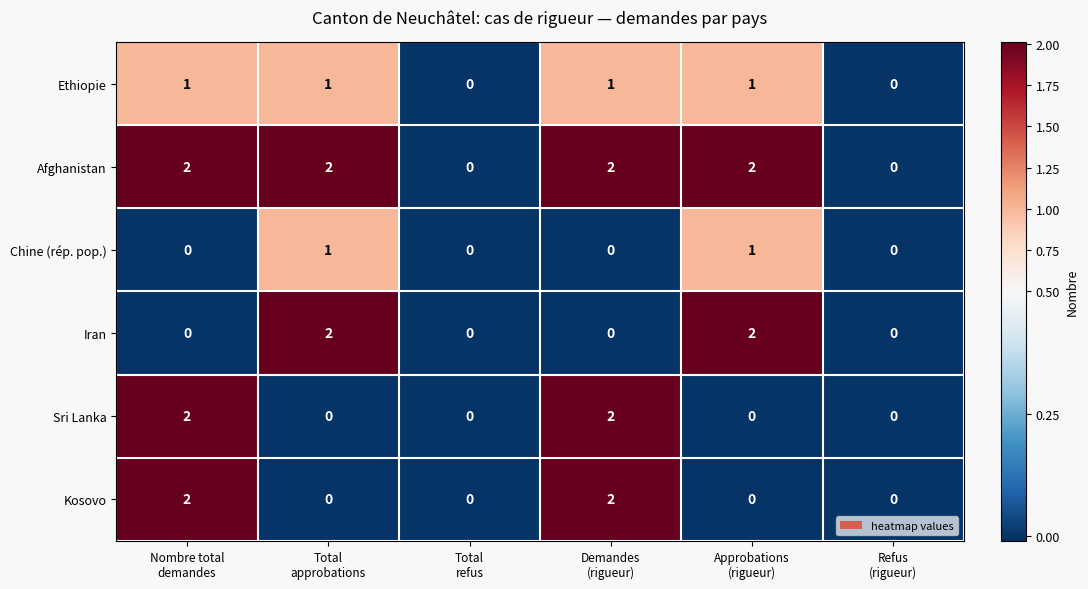

How many Sri Lanka values are between 0 and 2?

6